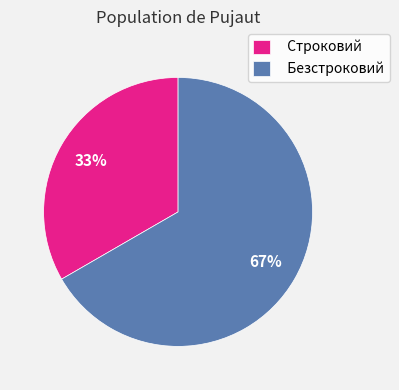

True or false: Строковий accounts for 25% of the total.

False